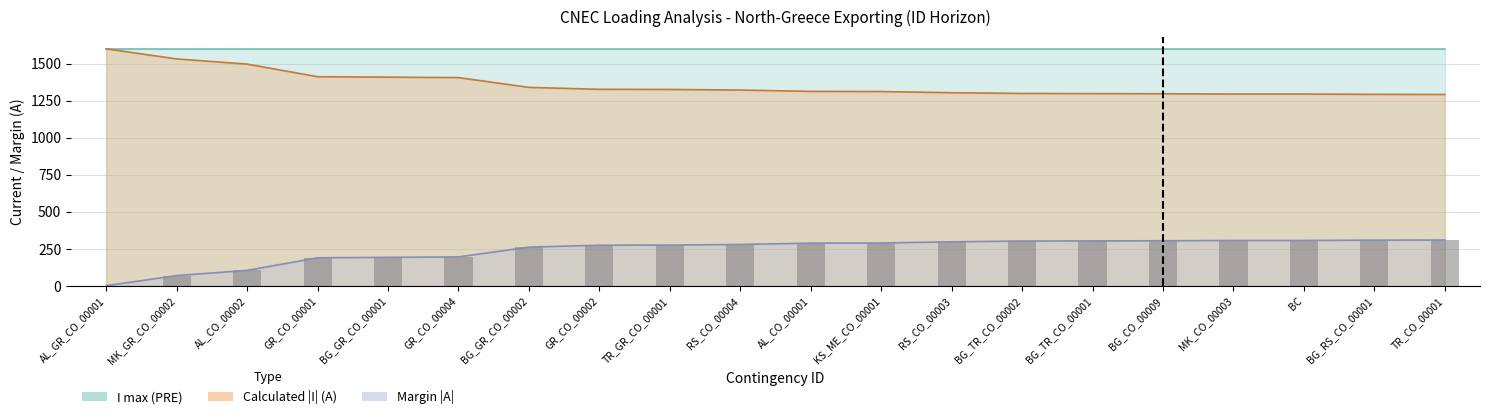

What is the difference between the maximum and second lowest values in the Margin (A) series?

240